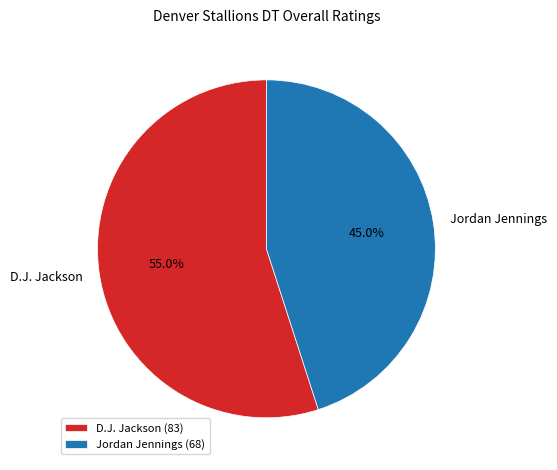

What percentage is the D.J. Jackson slice, to the nearest percent?

55%